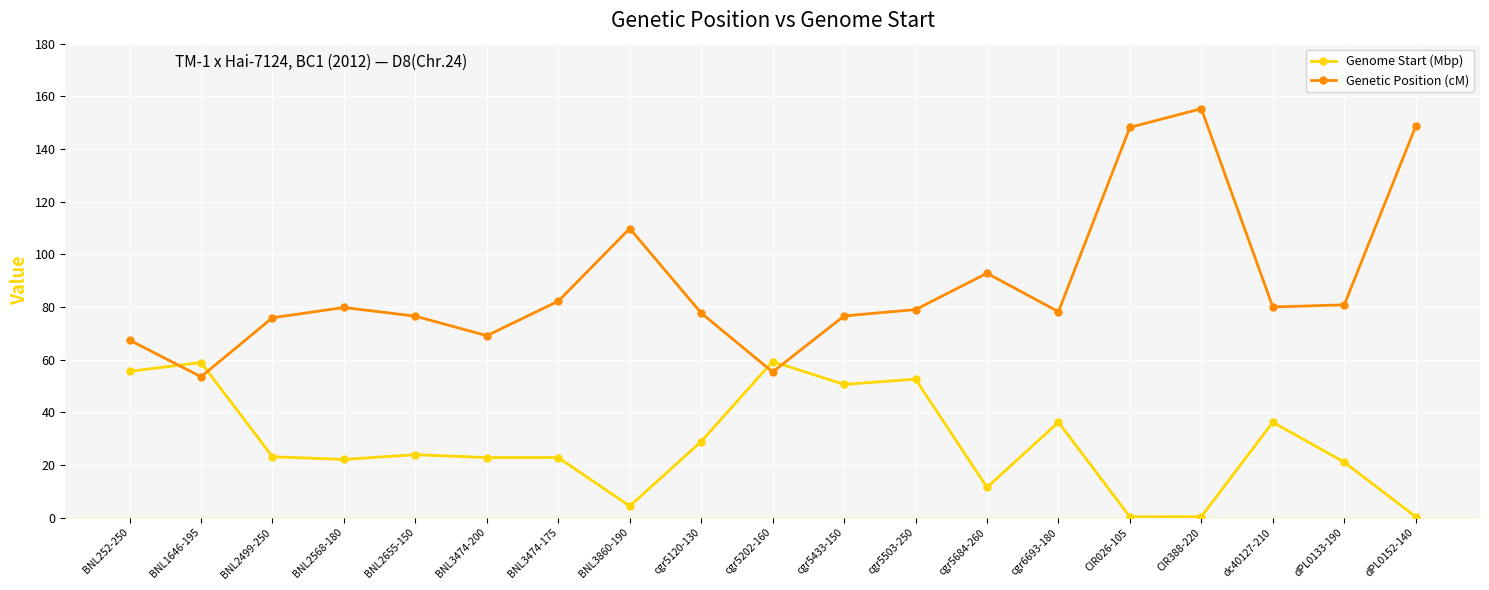

Is the value of Genetic Position (cM) at BNL3860-190 greater than the value of Genome Start (Mbp) at BNL3474-200?

Yes